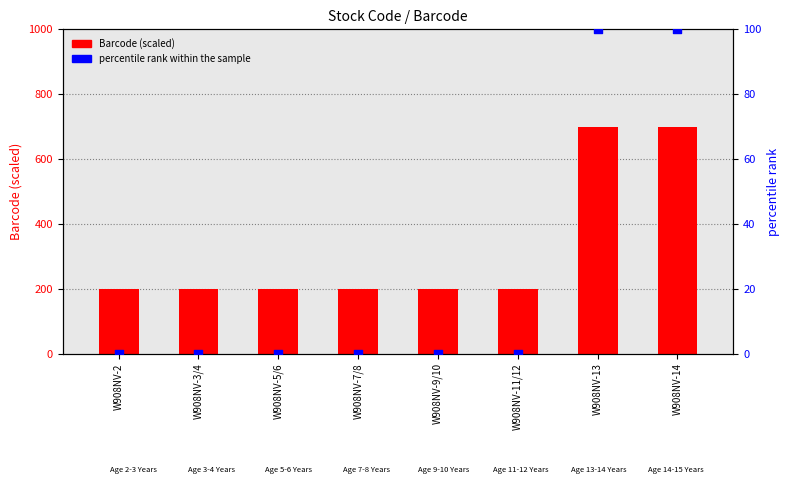

What is the total value across all series at W908NV-11/12?

200.0